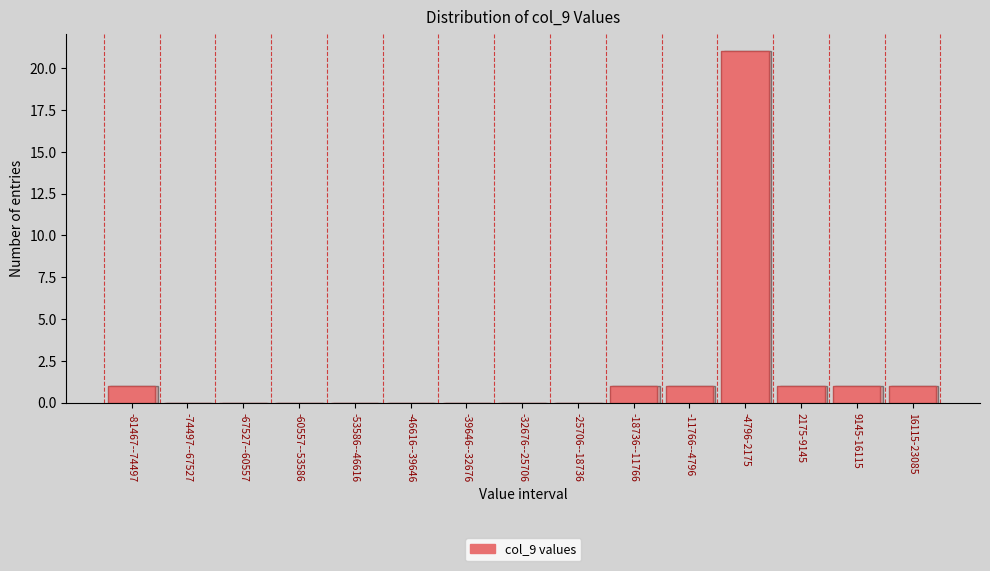

Reading left to right, list all the values displayed in this chart.

-81467--74497=1	-74497--67527=0	-67527--60557=0	-60557--53586=0	-53586--46616=0	-46616--39646=0	-39646--32676=0	-32676--25706=0	-25706--18736=0	-18736--11766=1	-11766--4796=1	-4796-2175=21	2175-9145=1	9145-16115=1	16115-23085=1